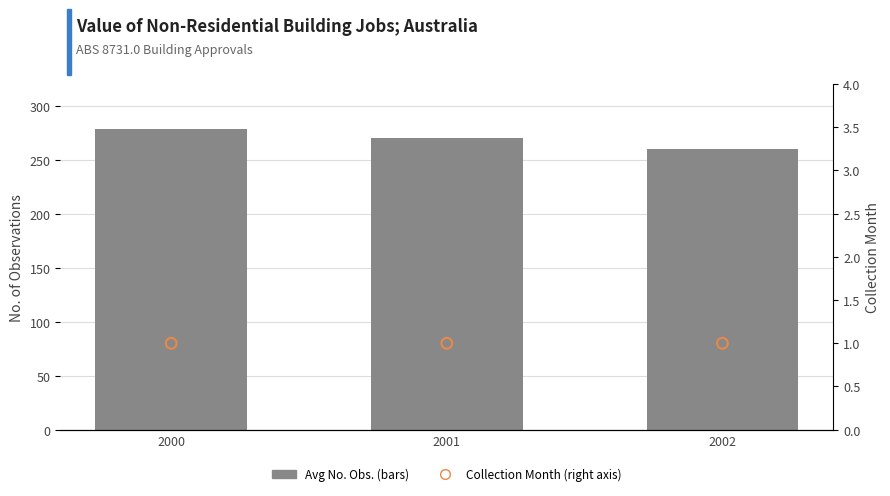

Which series contains the lowest Y value?

Collection Month (right axis)